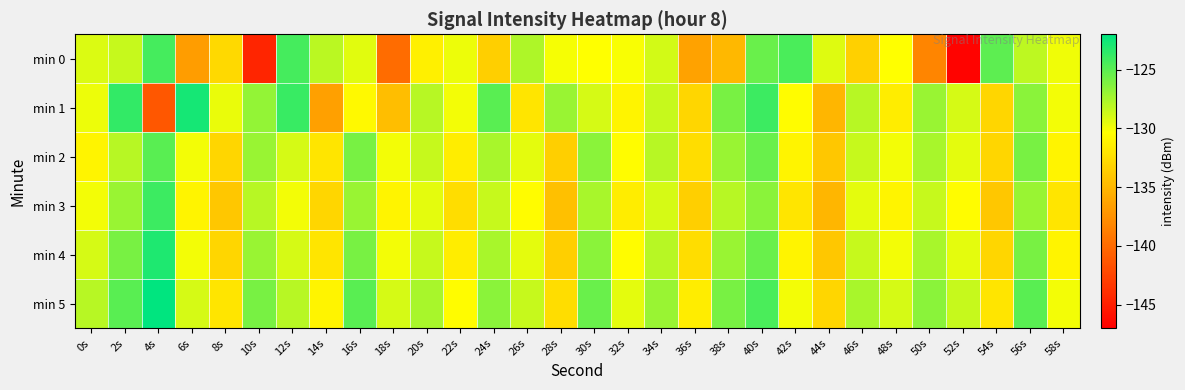

Reading left to right, list all the values displayed in this chart.

min 0: 0s=-129.2	2s=-128.5	4s=-124.3	6s=-136.7	8s=-132.8	10s=-144.5	12s=-124.3	14s=-128.1	16s=-129.3	18s=-139.9	20s=-131.3	22s=-129.7	24s=-133.4	26s=-127.7	28s=-130.1	30s=-130.4	32s=-130.2	34s=-128.9	36s=-136.4	38s=-134.9	40s=-125.5	42s=-124.5	44s=-129.3	46s=-133.3	48s=-130.3	50s=-138.3	52s=-146.8	54s=-125.1	56s=-128.2	58s=-129.8
min 1: 0s=-129.8	2s=-123.8	4s=-141.3	6s=-122.8	8s=-129.6	10s=-126.9	12s=-123.9	14s=-136.5	16s=-130.8	18s=-134.5	20s=-128.0	22s=-130.0	24s=-125.0	26s=-132.0	28s=-127.0	30s=-129.0	32s=-131.0	34s=-128.5	36s=-133.0	38s=-126.0	40s=-124.0	42s=-130.5	44s=-135.0	46s=-128.0	48s=-131.5	50s=-127.0	52s=-129.0	54s=-133.0	56s=-126.5	58s=-130.0
min 2: 0s=-131.0	2s=-128.0	4s=-125.0	6s=-130.0	8s=-133.0	10s=-127.0	12s=-129.0	14s=-132.0	16s=-126.0	18s=-130.0	20s=-128.5	22s=-131.5	24s=-127.5	26s=-129.5	28s=-133.5	30s=-126.5	32s=-130.5	34s=-128.0	36s=-132.5	38s=-127.0	40s=-125.5	42s=-131.0	44s=-134.0	46s=-128.5	48s=-130.0	50s=-127.5	52s=-129.5	54s=-133.0	56s=-126.0	58s=-131.0
min 3: 0s=-130.0	2s=-127.0	4s=-124.0	6s=-131.0	8s=-134.0	10s=-128.0	12s=-130.0	14s=-133.0	16s=-127.0	18s=-131.0	20s=-129.5	22s=-132.5	24s=-128.5	26s=-130.5	28s=-134.5	30s=-127.5	32s=-131.5	34s=-129.0	36s=-133.5	38s=-128.0	40s=-126.5	42s=-132.0	44s=-135.0	46s=-129.5	48s=-131.0	50s=-128.5	52s=-130.5	54s=-134.0	56s=-127.0	58s=-132.0
min 4: 0s=-129.0	2s=-126.0	4s=-123.0	6s=-130.0	8s=-133.0	10s=-127.0	12s=-129.0	14s=-132.0	16s=-126.0	18s=-130.0	20s=-128.5	22s=-131.5	24s=-127.5	26s=-129.5	28s=-133.5	30s=-126.5	32s=-130.5	34s=-128.0	36s=-132.5	38s=-127.0	40s=-125.5	42s=-131.0	44s=-134.0	46s=-128.5	48s=-130.0	50s=-127.5	52s=-129.5	54s=-133.0	56s=-126.0	58s=-131.0
min 5: 0s=-128.0	2s=-125.0	4s=-122.0	6s=-129.0	8s=-132.0	10s=-126.0	12s=-128.0	14s=-131.0	16s=-125.0	18s=-129.0	20s=-127.5	22s=-130.5	24s=-126.5	26s=-128.5	28s=-132.5	30s=-125.5	32s=-129.5	34s=-127.0	36s=-131.5	38s=-126.0	40s=-124.5	42s=-130.0	44s=-133.0	46s=-127.5	48s=-129.0	50s=-126.5	52s=-128.5	54s=-132.0	56s=-125.0	58s=-130.0